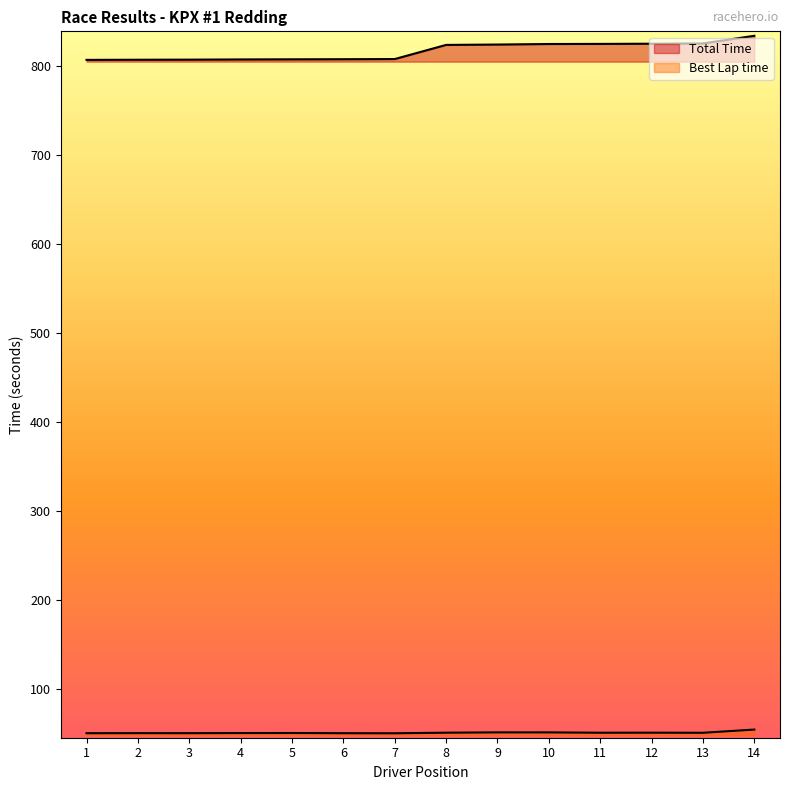

Rank the series by their average value, from highest to lowest.

Total Time, Best Lap time